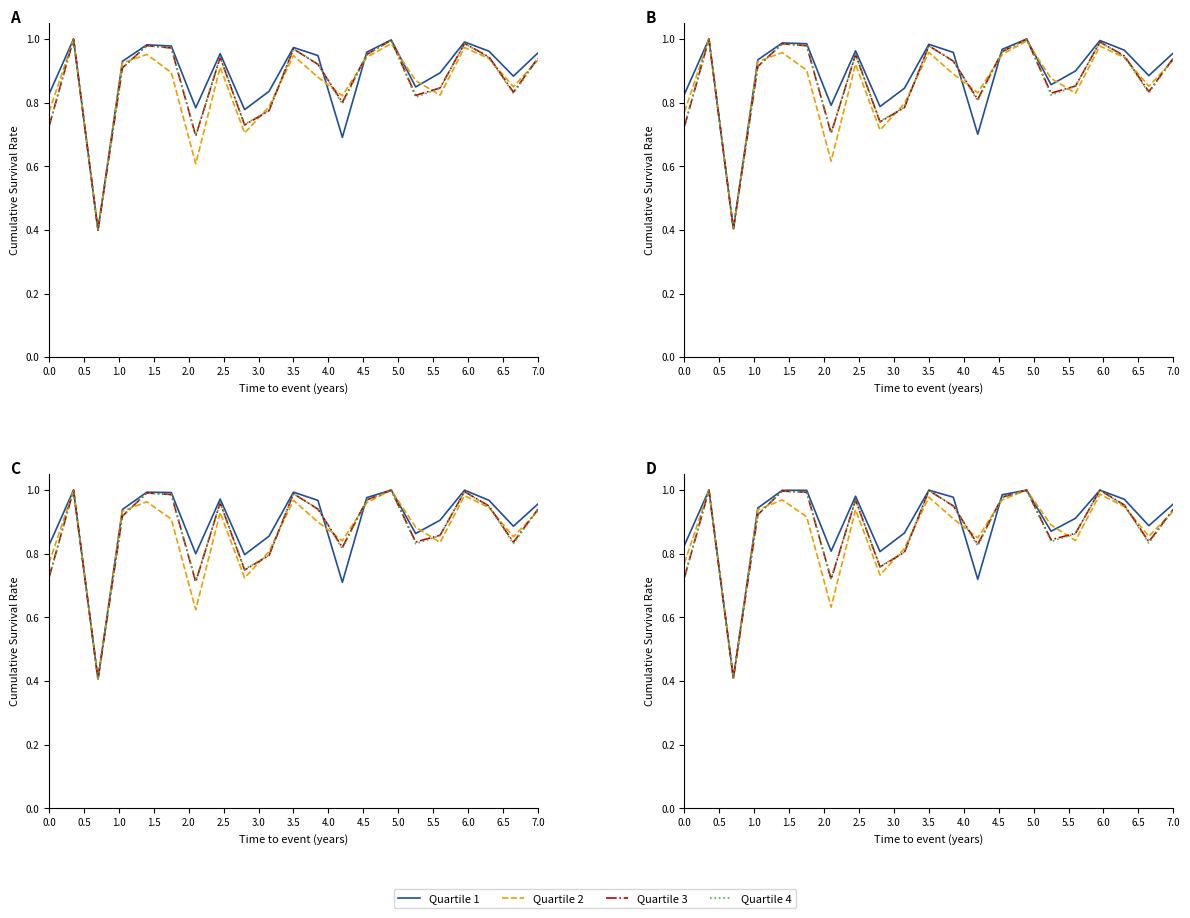

What are all the series names shown in the legend?

Quartile 1, Quartile 2, Quartile 3, Quartile 4